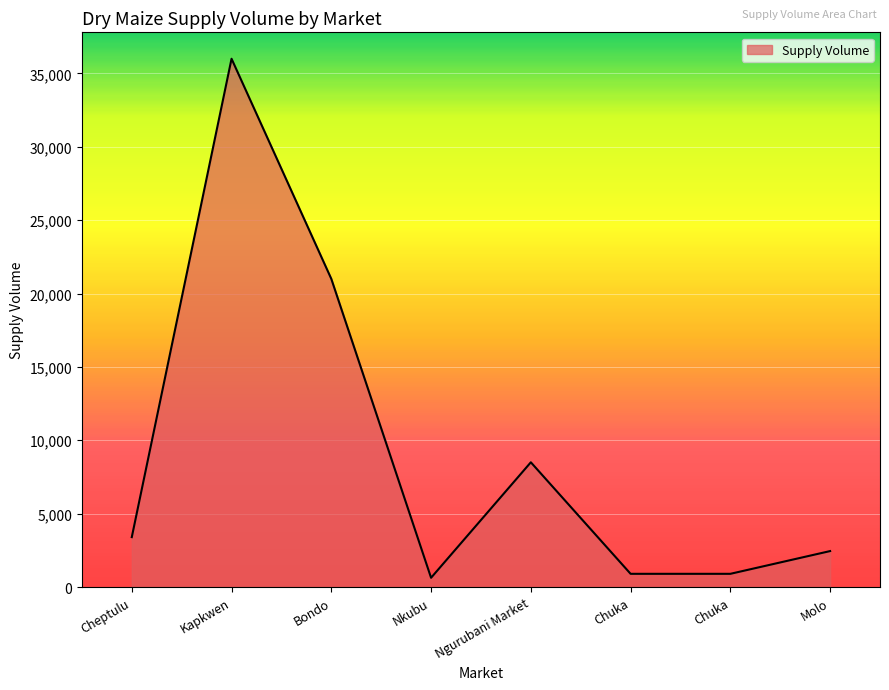

What is the ratio of the value at Nkubu to the value at Cheptulu?

0.2